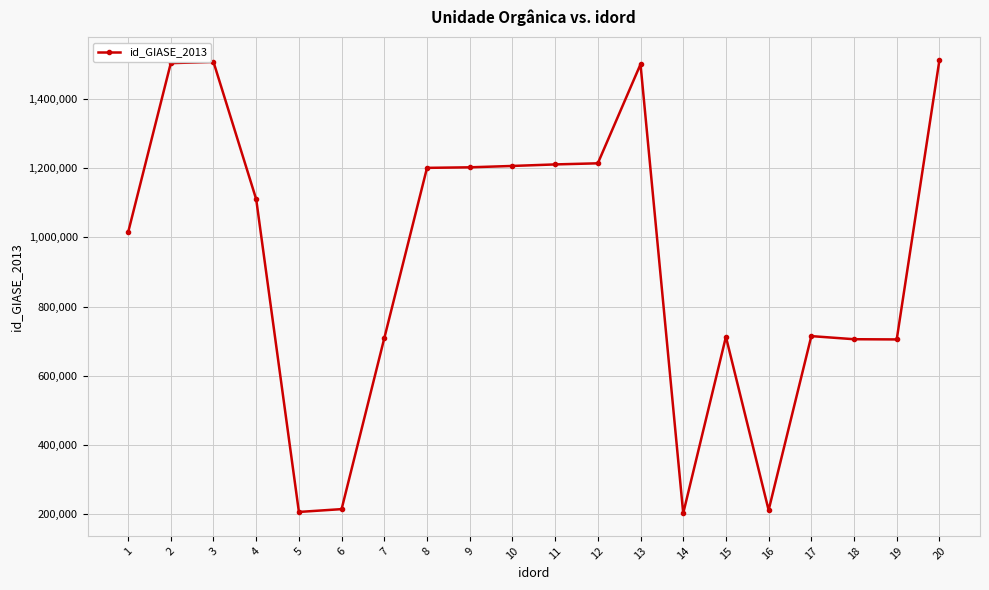

What is the minimum value shown in the chart?

201450